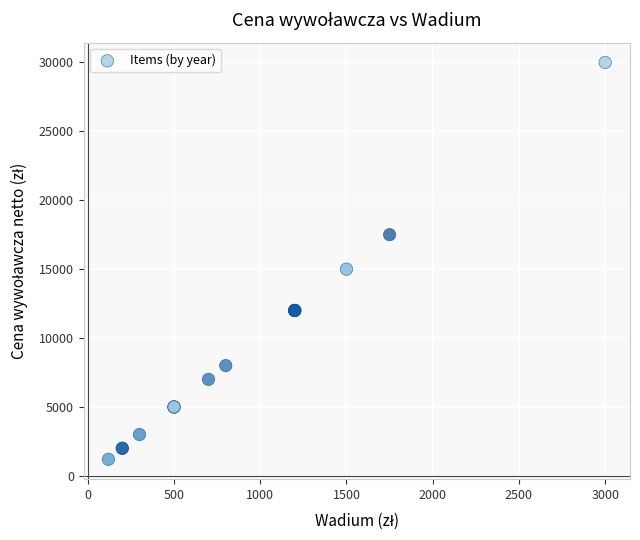

What Y value in the scatter plot is closest to 15600?

15000